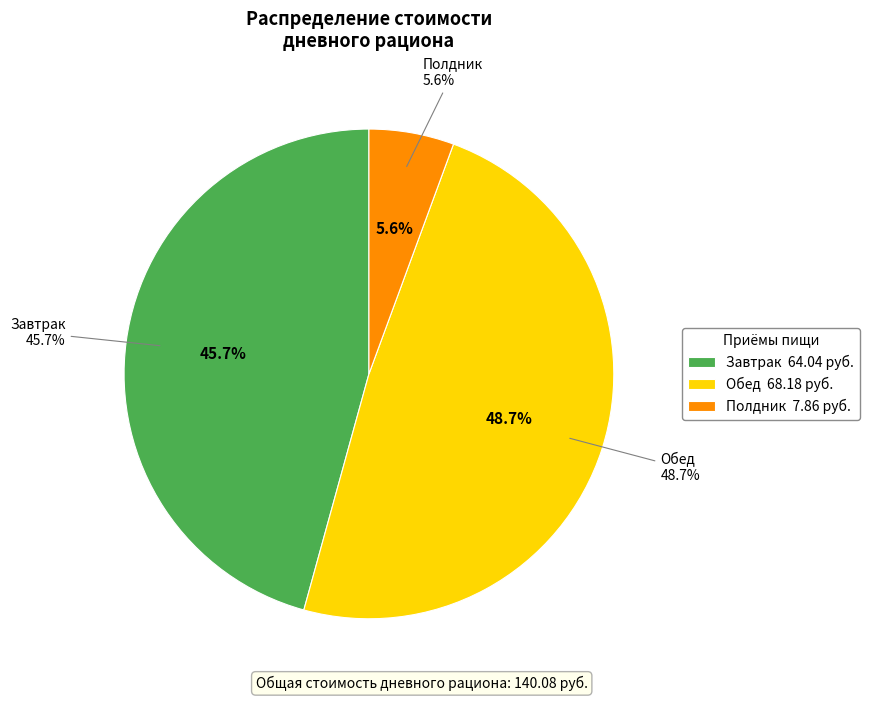

To the nearest percent, what is the average slice percentage?

33%